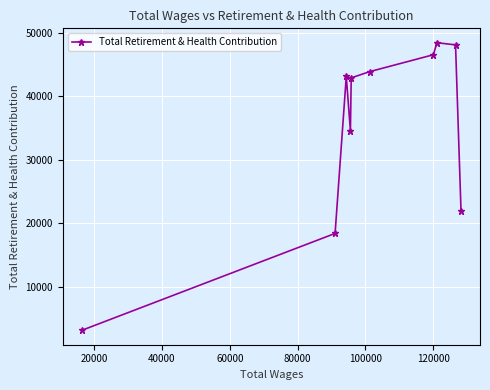

What is the sum of all values?

351173